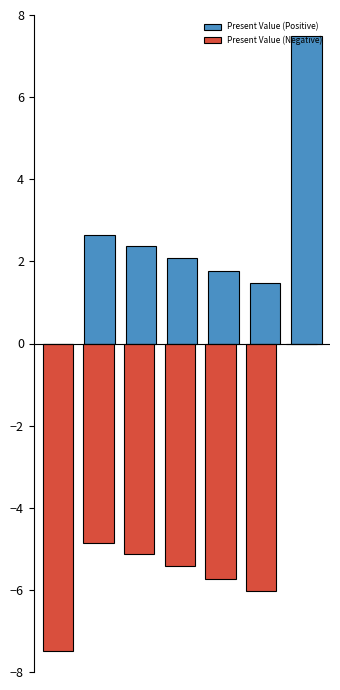

List the series in order of their peak value, lowest first.

Present Value (Negative), Present Value (Positive)